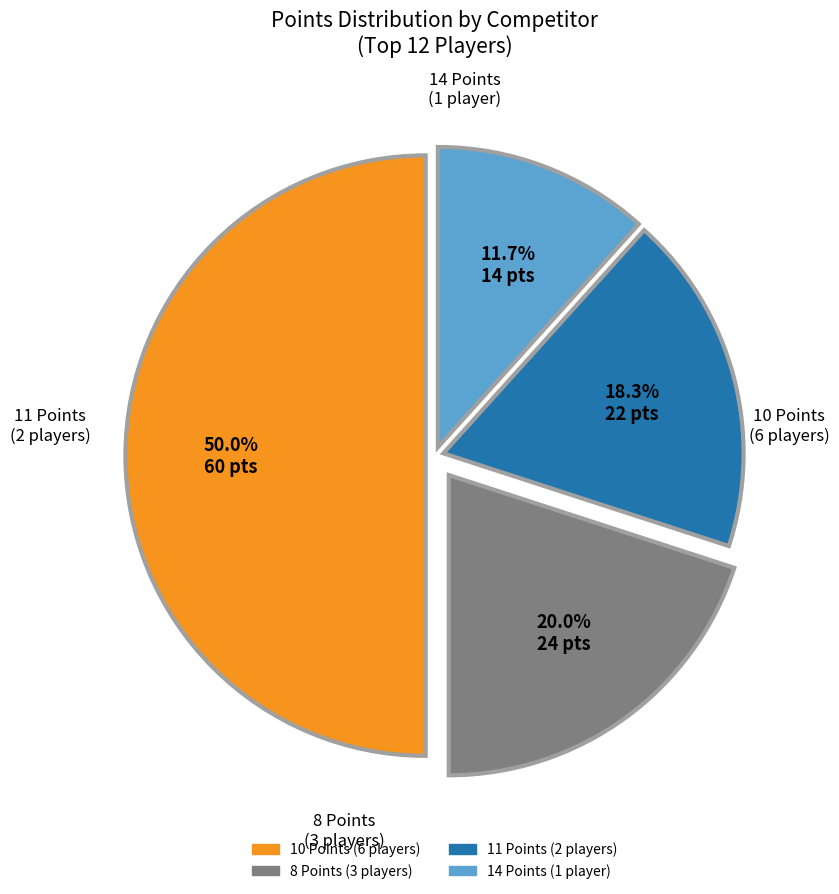

To the nearest percent, what is the average slice percentage?

25%